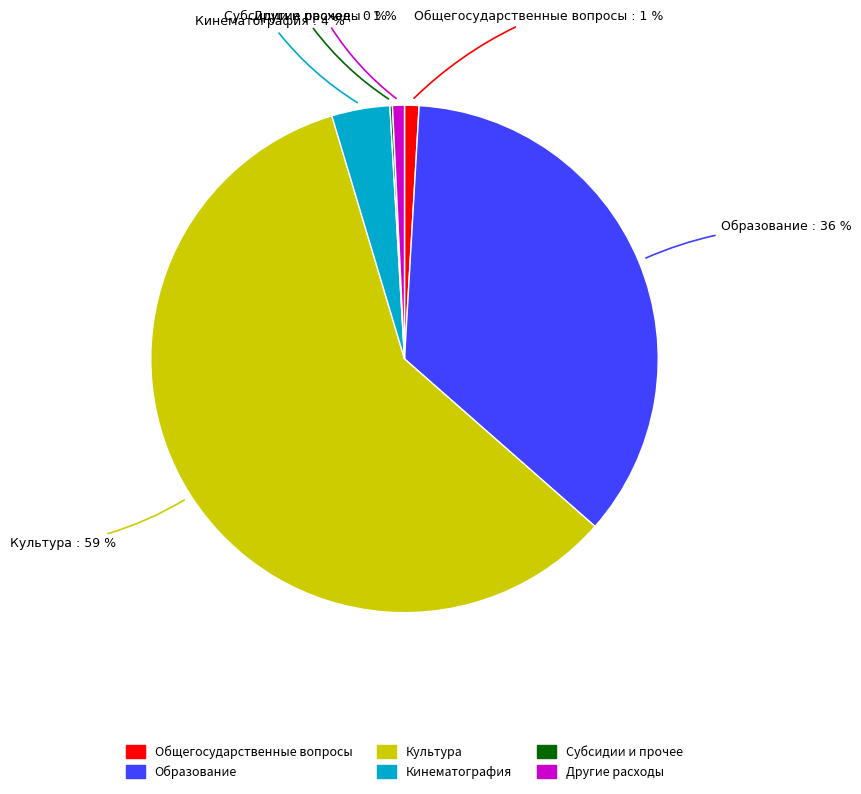

What is the largest slice in the pie chart?

Культура